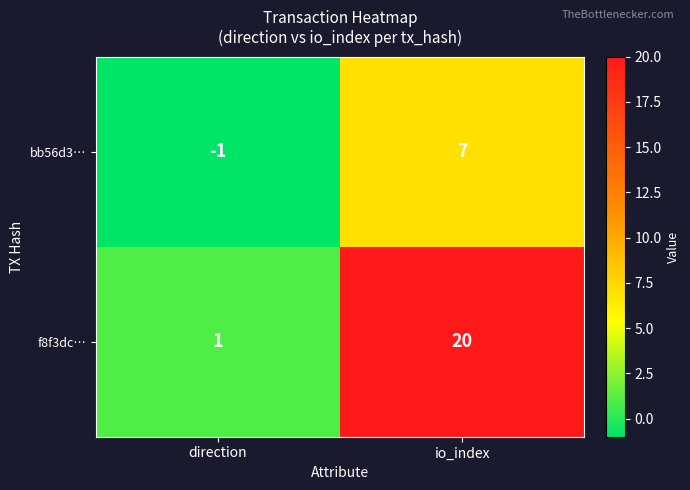

How many data points does each series have?

2